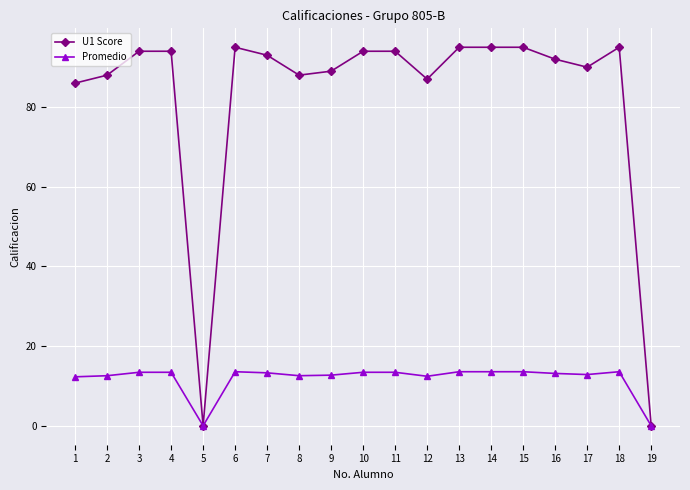

What is the total value across all series at 17?

102.9